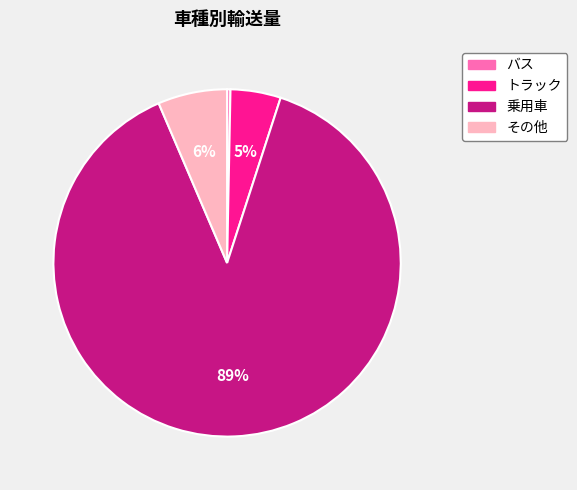

What is the smallest slice in the pie chart?

バス